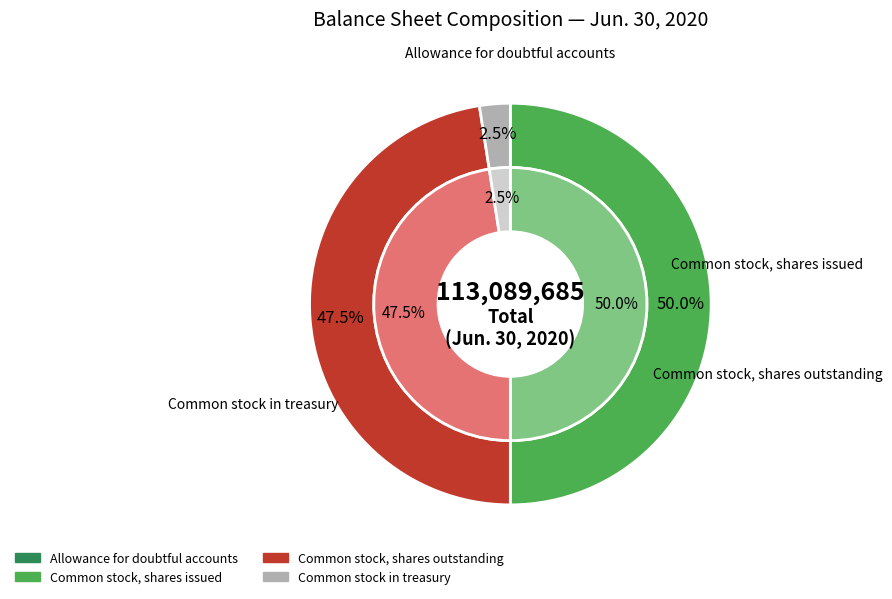

Rank the categories by value from lowest to highest.

Allowance for doubtful accounts, Common stock in treasury, Common stock, shares outstanding, Common stock, shares issued